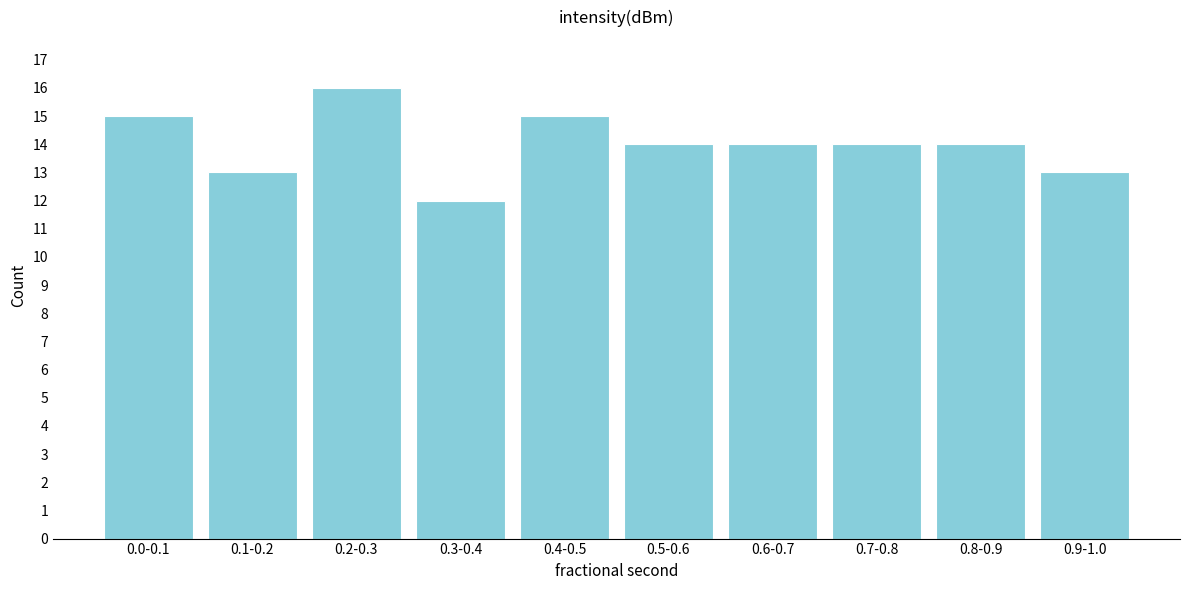

Reading right to left, transcribe all the data shown in this chart.

0.9-1.0=13	0.8-0.9=14	0.7-0.8=14	0.6-0.7=14	0.5-0.6=14	0.4-0.5=15	0.3-0.4=12	0.2-0.3=16	0.1-0.2=13	0.0-0.1=15